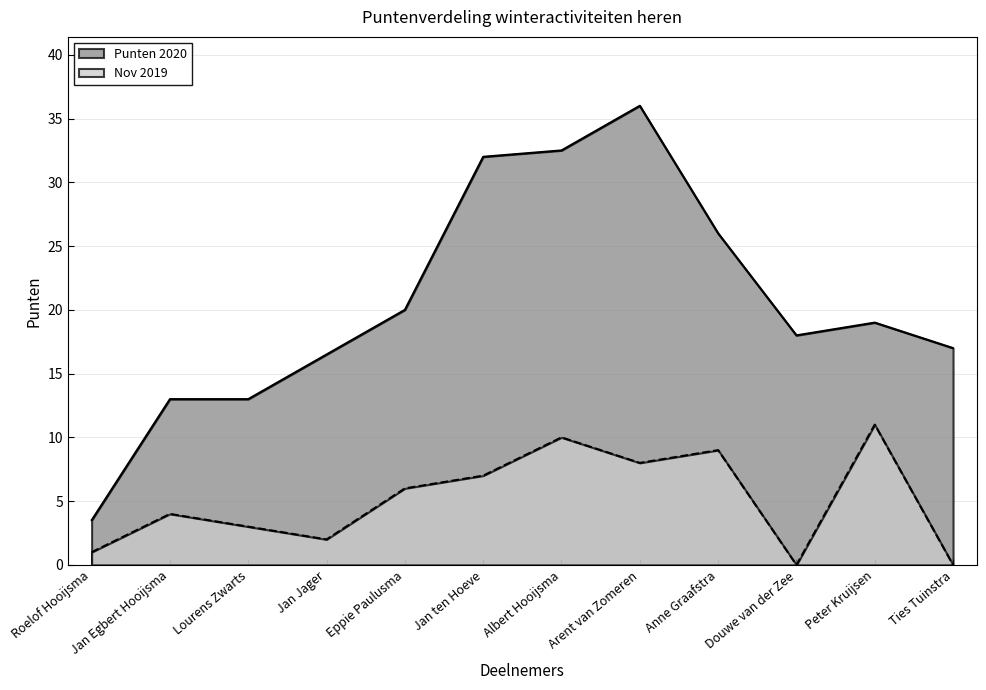

How many lines are shown in the chart?

2